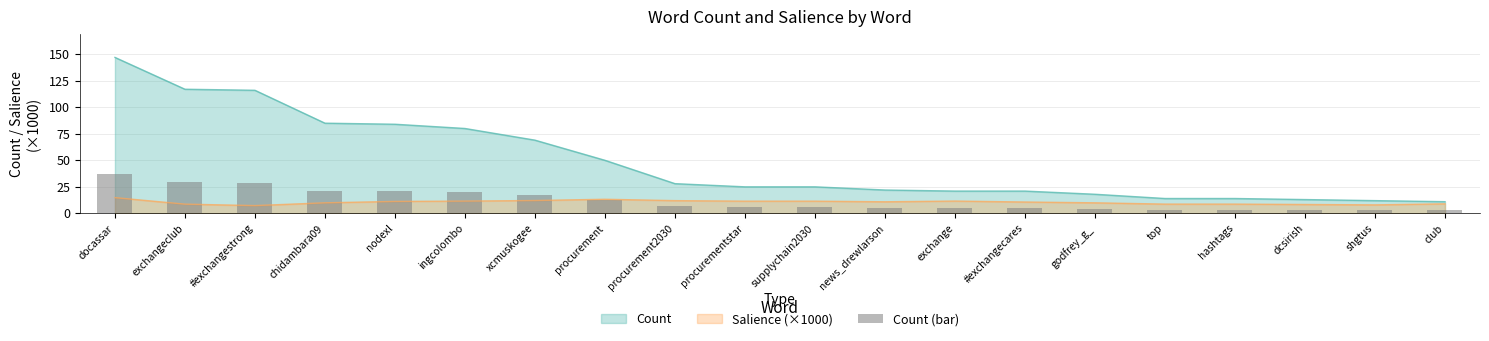

List the labels in order of value, smallest first.

club, shgtus, dcsirish, top, hashtags, godfrey_g_, exchange, #exchangecares, news_drewlarson, procurementstar, supplychain2030, procurement2030, procurement, xcmuskogee, ingcolombo, nodexl, chidambara09, #exchangestrong, exchangeclub, docassar